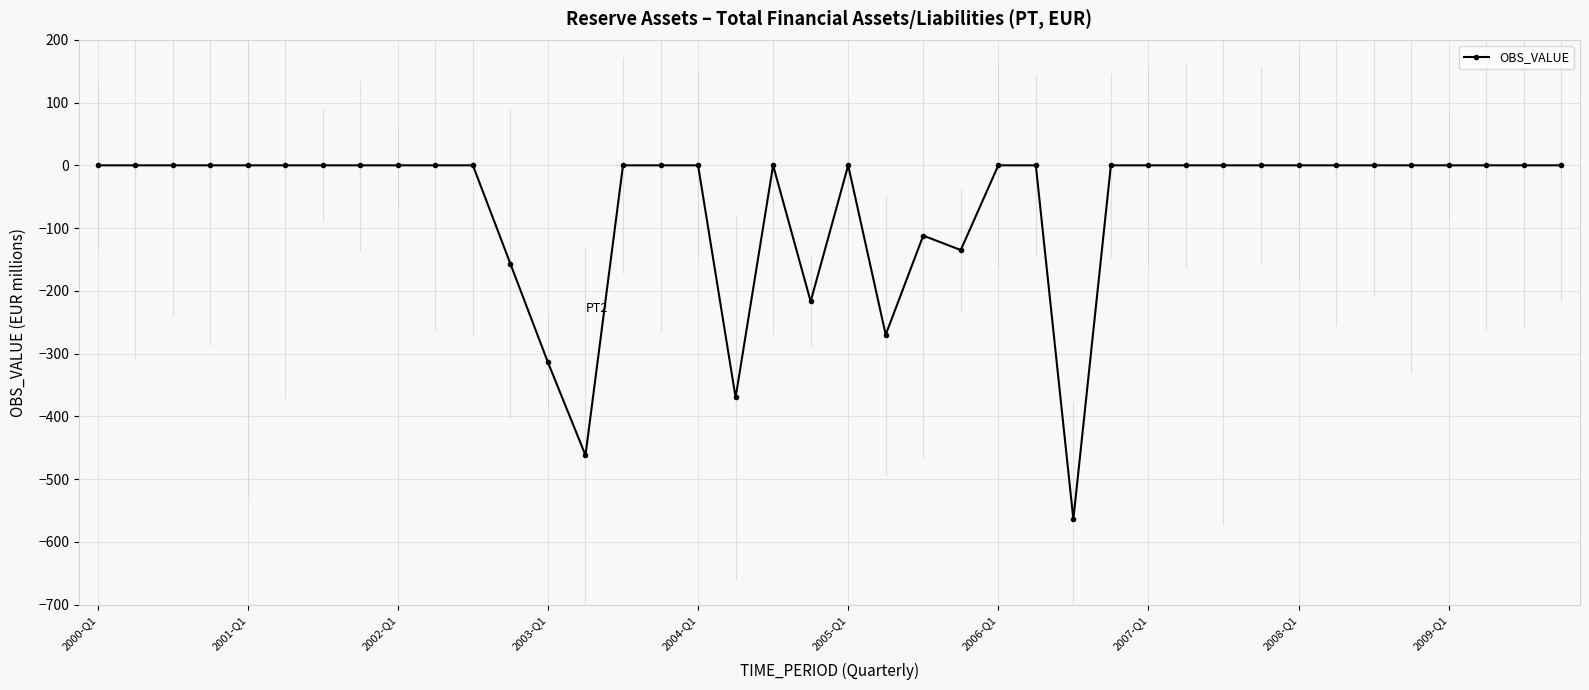

What is the smallest value displayed?

-564